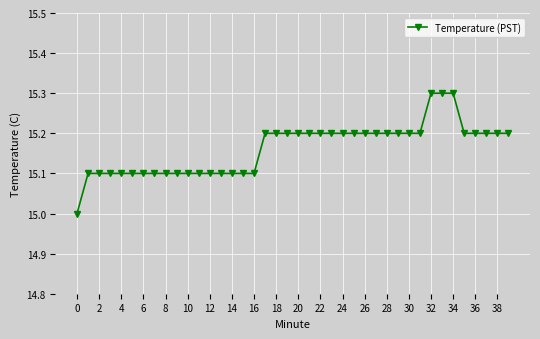

What is the difference between the maximum and second lowest values?

0.2